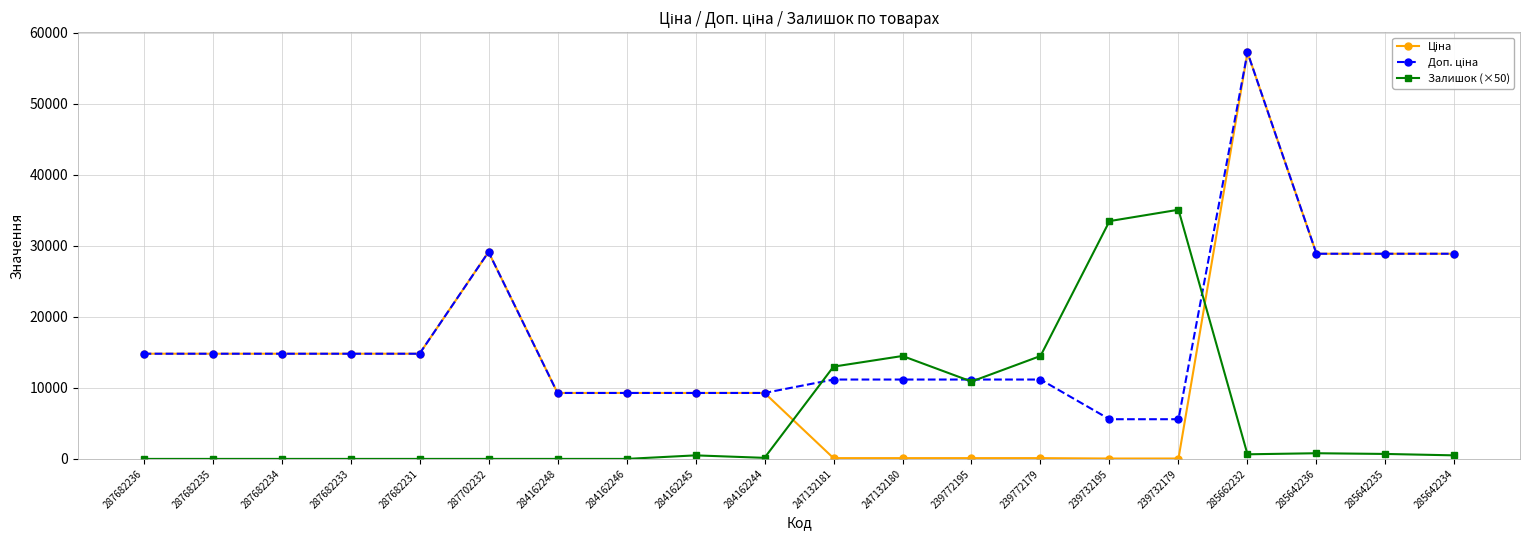

At how many categories does at least one series exceed 8887?

20